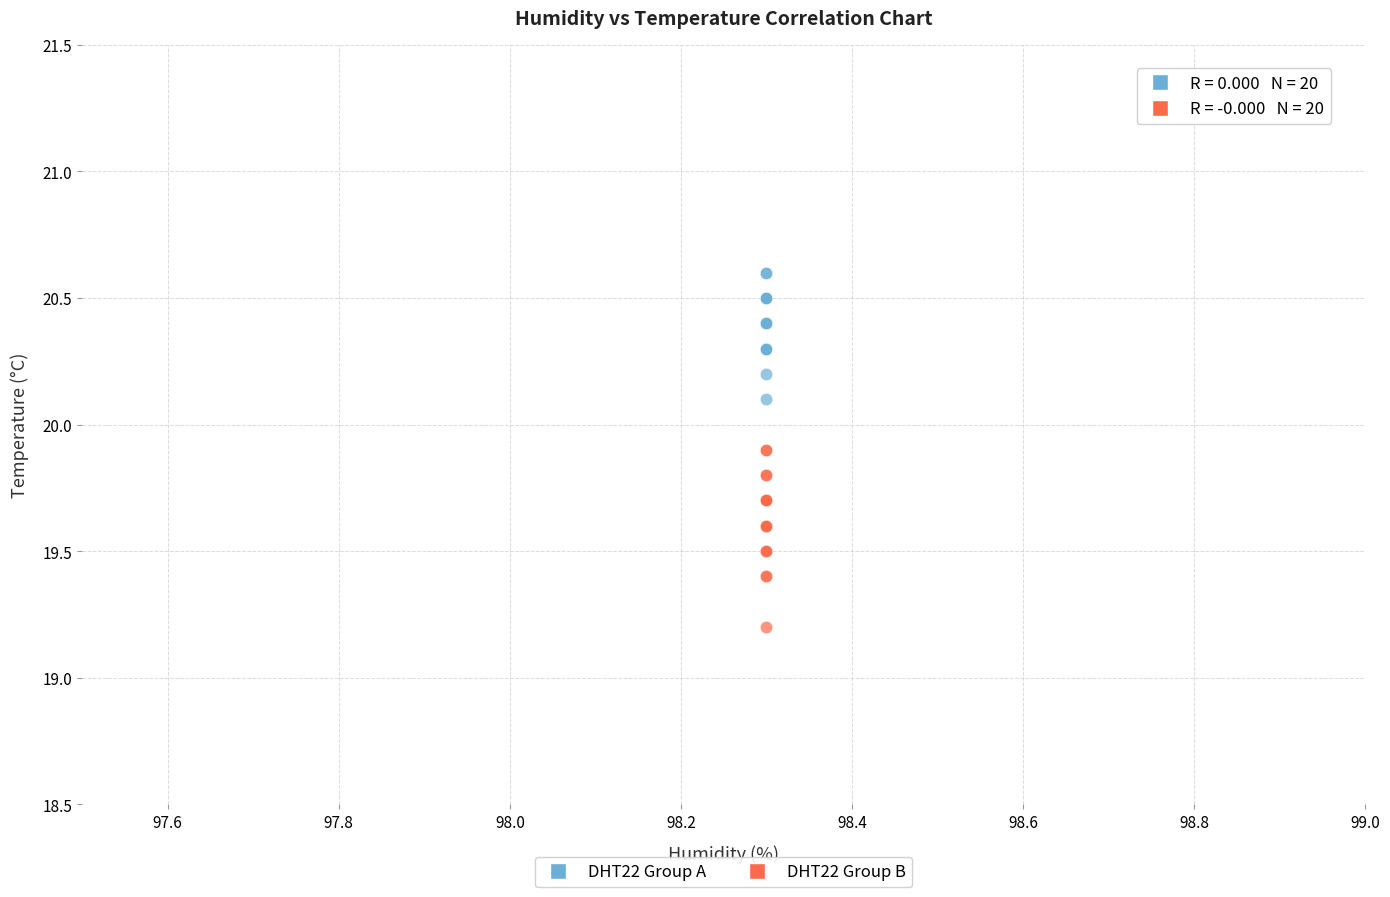

What are all the series names shown in the legend?

DHT22 Group A, DHT22 Group B